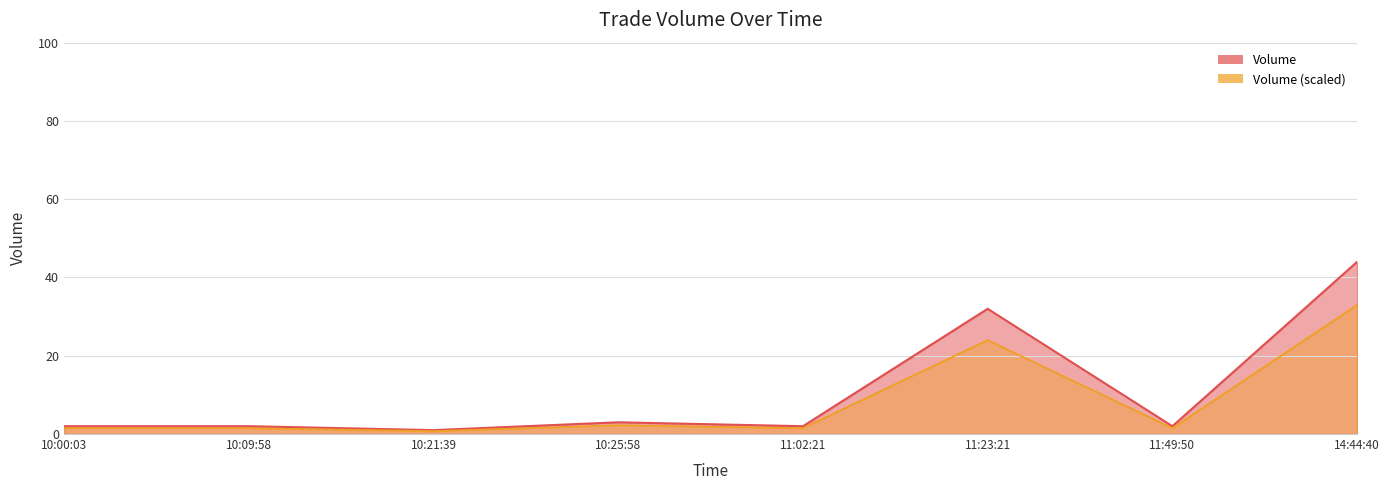

True or false: the data shows 2 at 11:49:50.

True